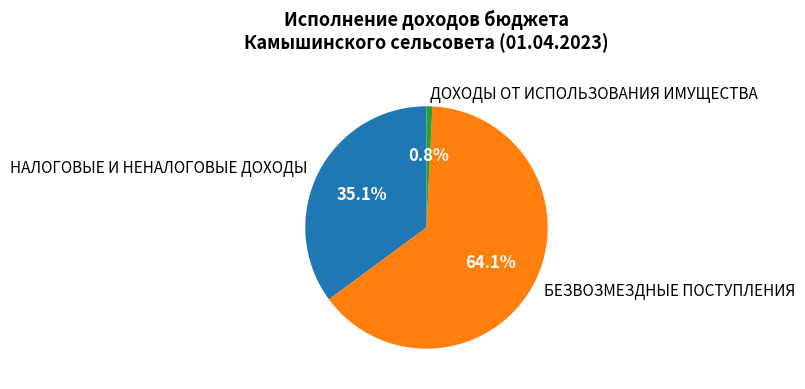

Between ДОХОДЫ ОТ ИСПОЛЬЗОВАНИЯ ИМУЩЕСТВА and БЕЗВОЗМЕЗДНЫЕ ПОСТУПЛЕНИЯ, which is larger?

БЕЗВОЗМЕЗДНЫЕ ПОСТУПЛЕНИЯ